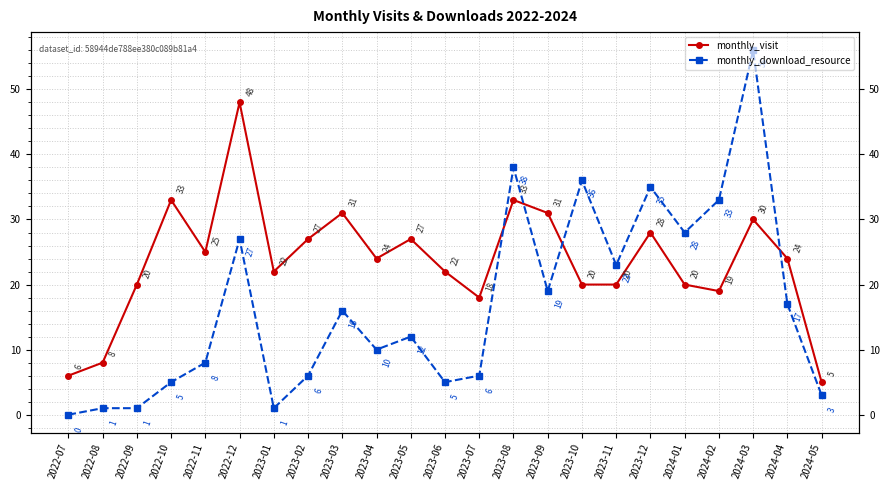

How many distinct data groups are displayed?

2